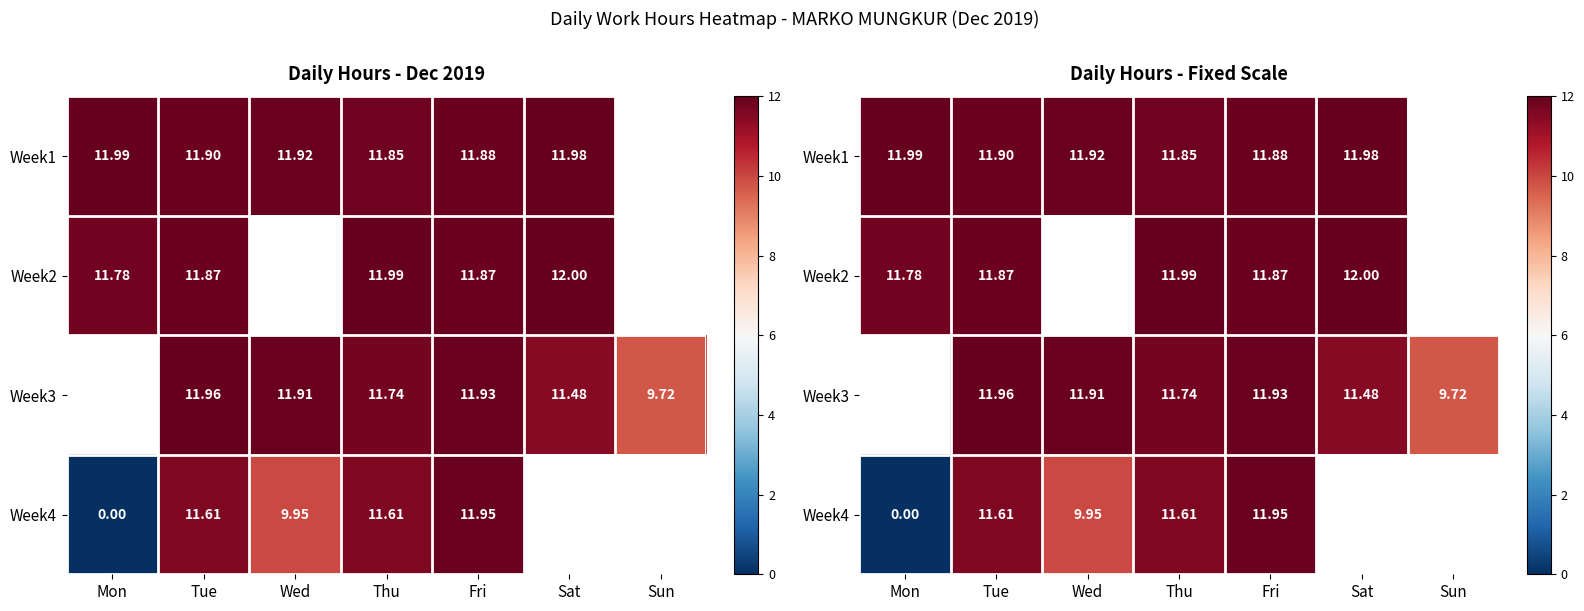

What is the difference between the second highest and minimum values in the Week1 series?

0.1